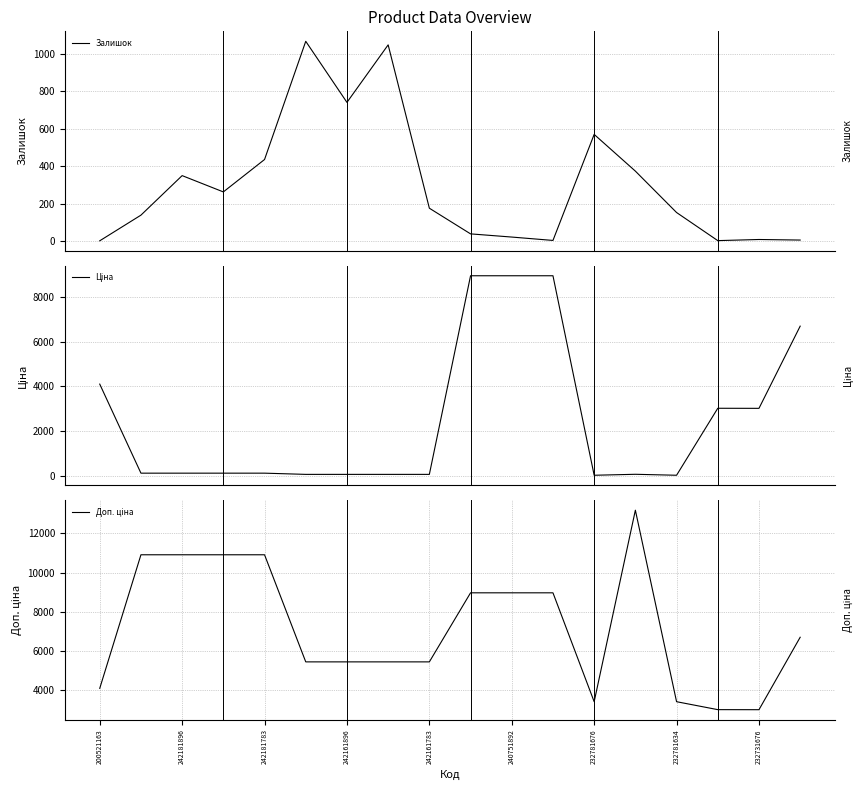

What is the difference between the maximum and second lowest values in the Ціна series?

8951.7